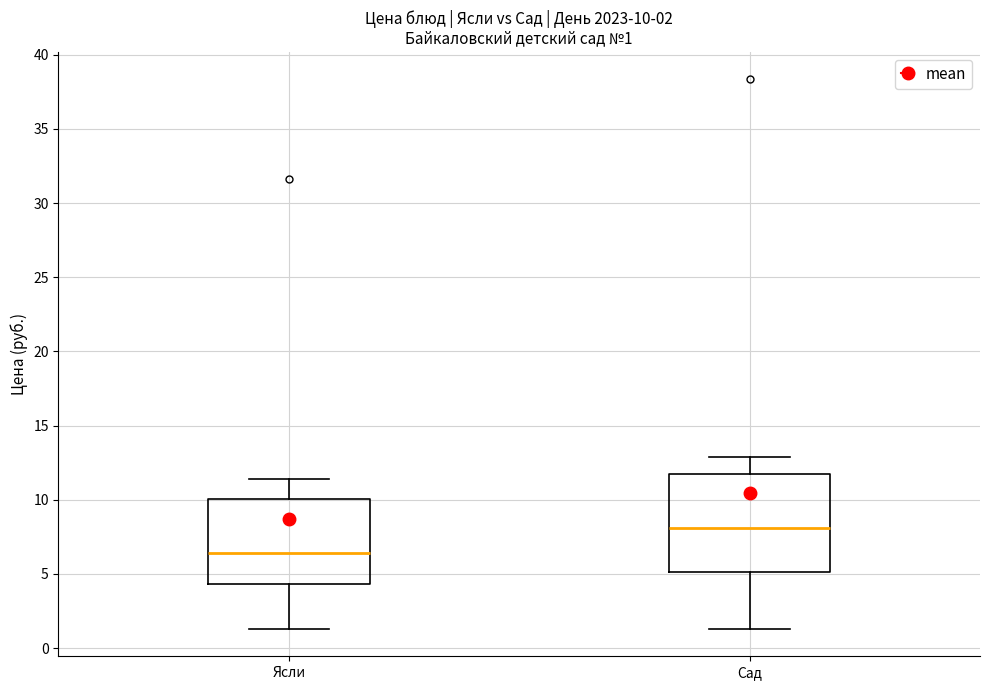

Comparing the boxes themselves (not the whiskers), which one is the tallest?

Сад